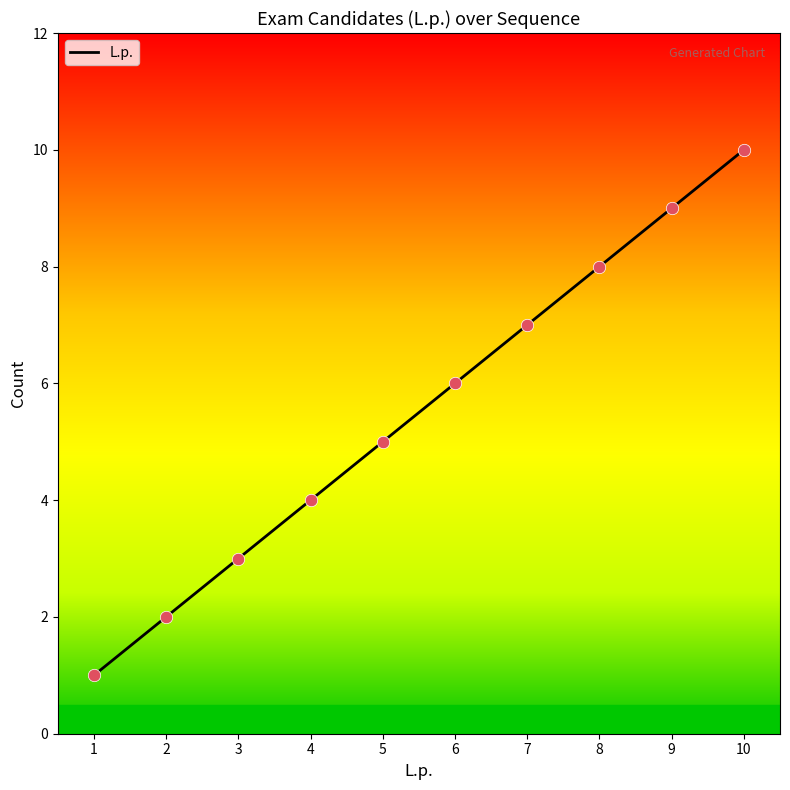

What is the ratio of the value at 6 to the value at 2?

3.0